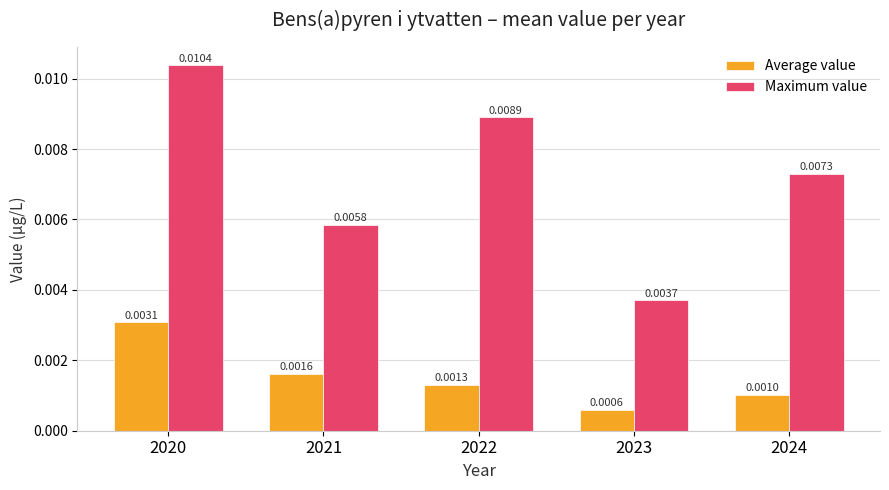

How many data points does each series have?

5